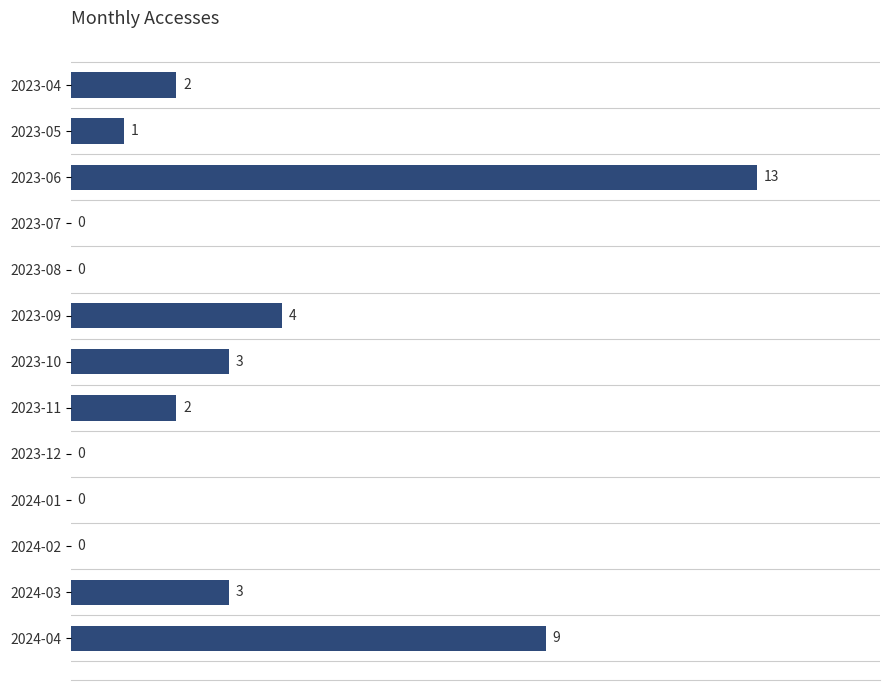

What is the sum of all values?

37